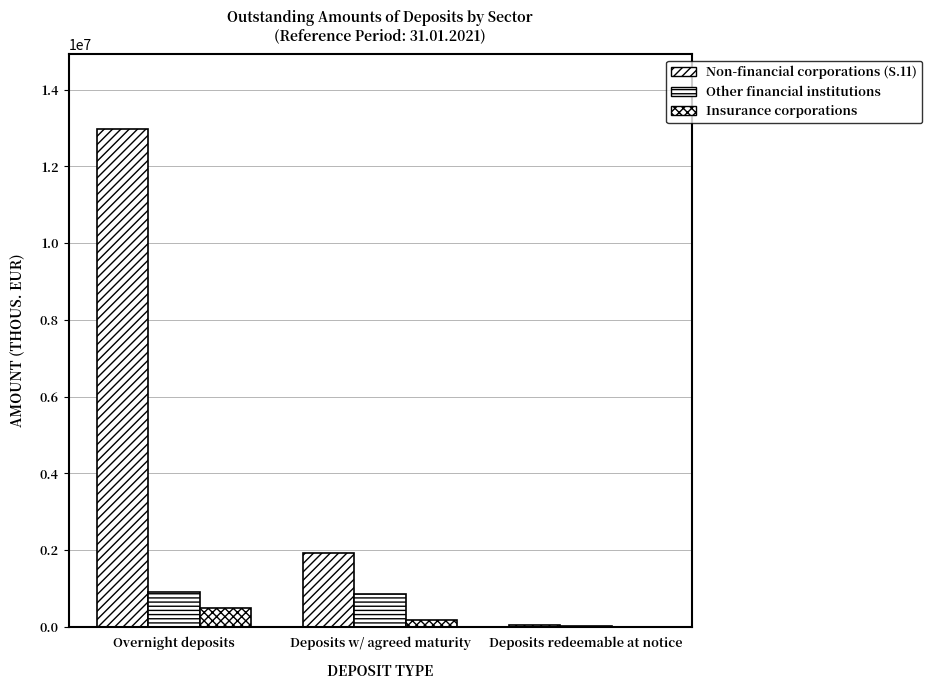

What position from the left is Deposits redeemable at notice?

3